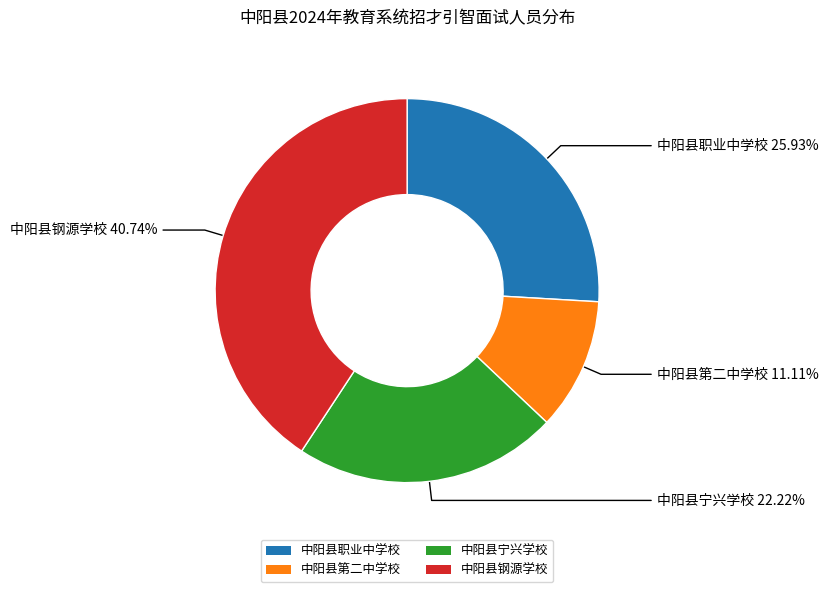

What is the ratio of the value at 中阳县职业中学校 to the value at 中阳县钢源学校?

0.6